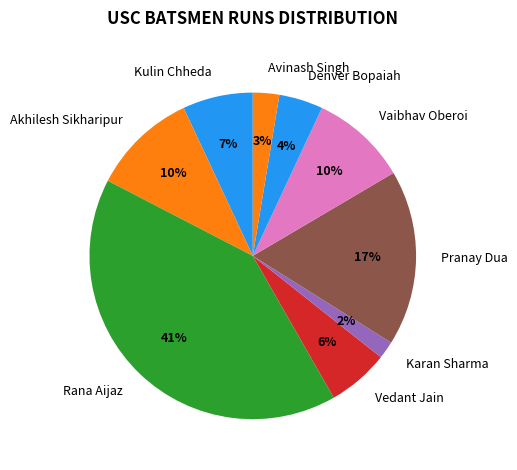

Between Pranay Dua and Vedant Jain, which is larger?

Pranay Dua